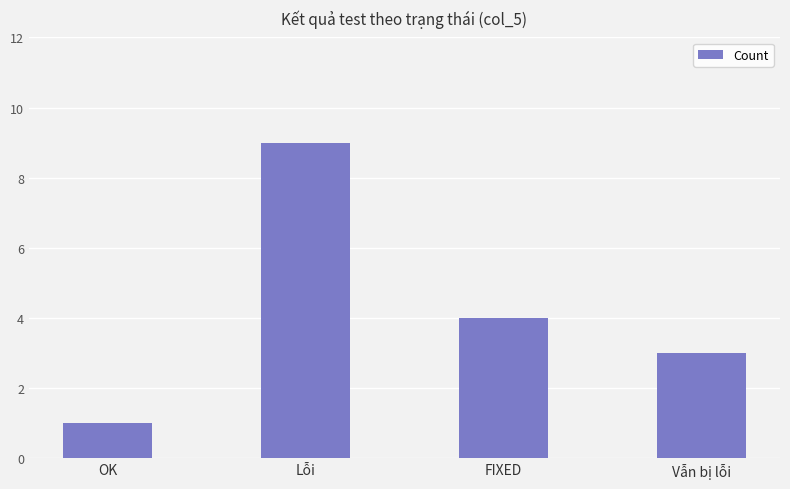

What is the label of the 1st bar from the left?

OK